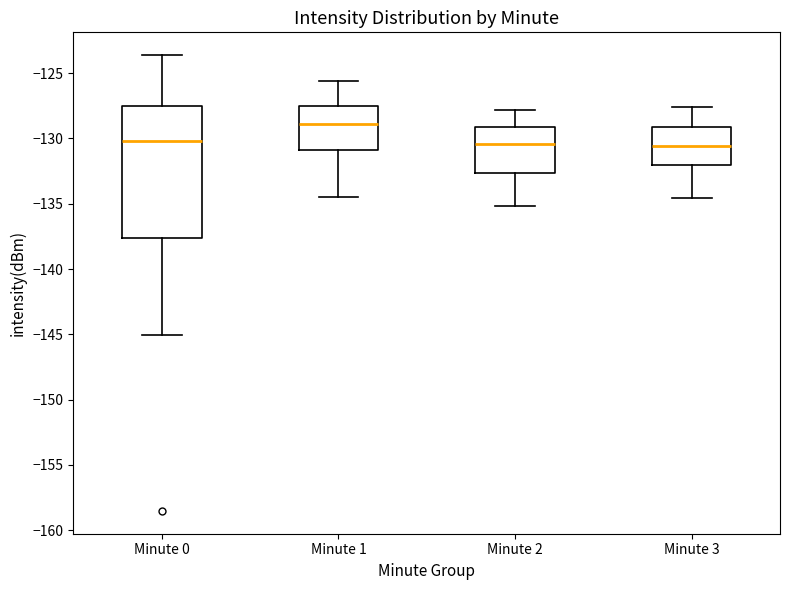

Where is the lower edge of the box for Minute 2 on the y-axis? The values are not printed on the chart, so give them approximately, as read against the axis.

-132.5